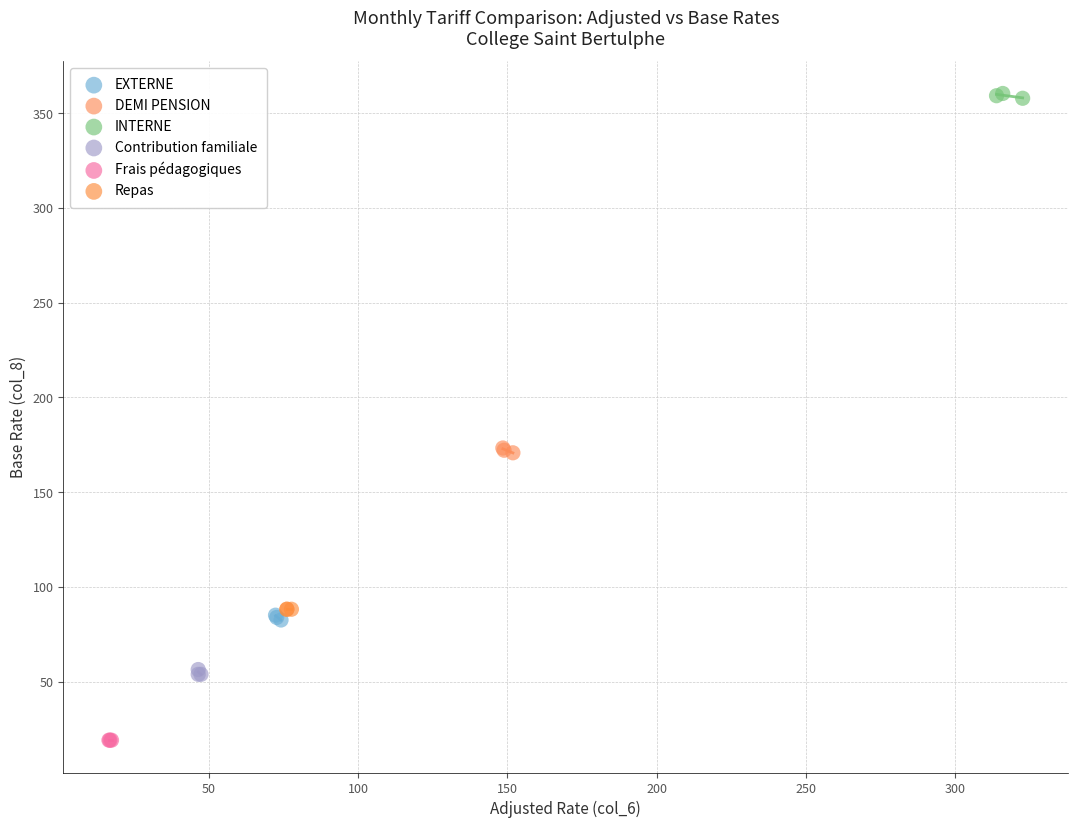

Which series reaches the maximum Y coordinate?

INTERNE